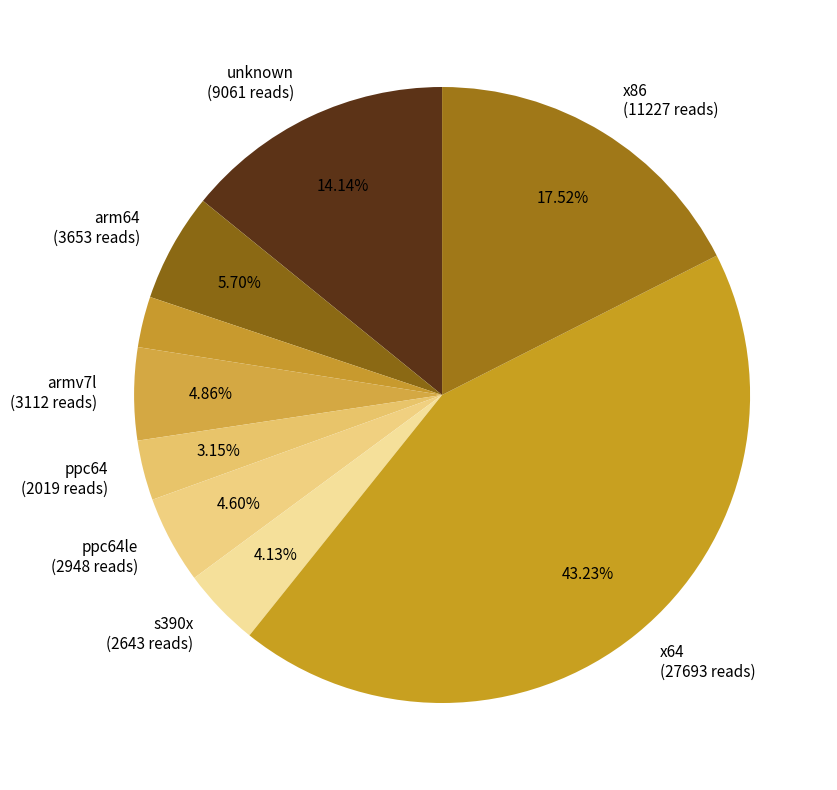

How many segments does this pie chart have?

9